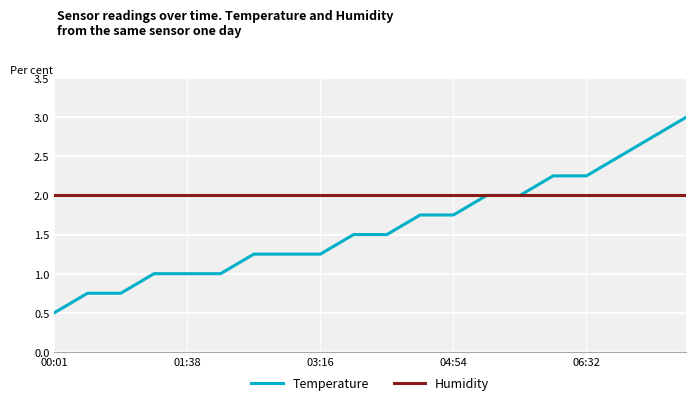

Which series has the largest total across all categories?

Humidity